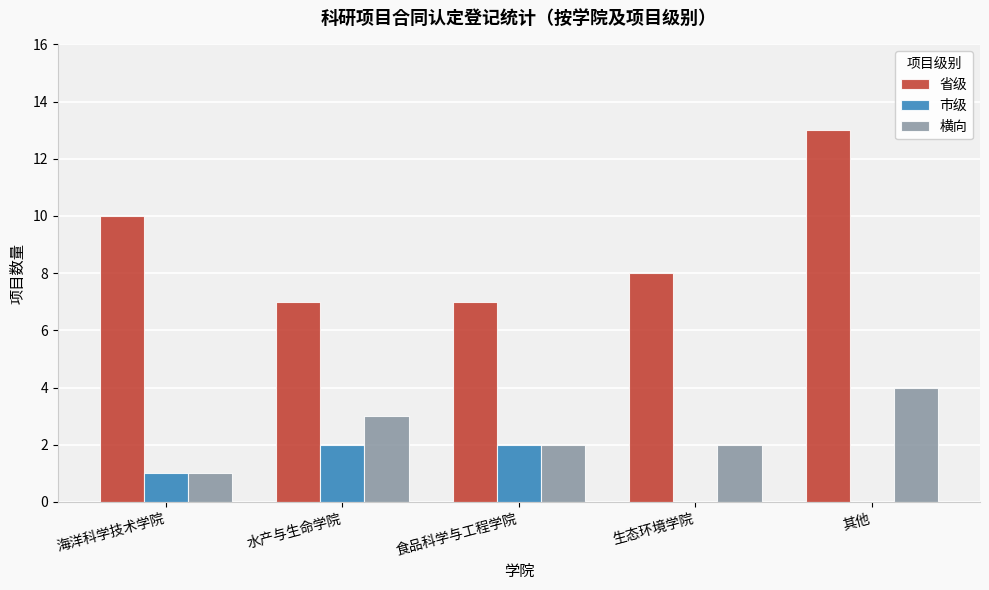

What is the maximum value for 横向?

4